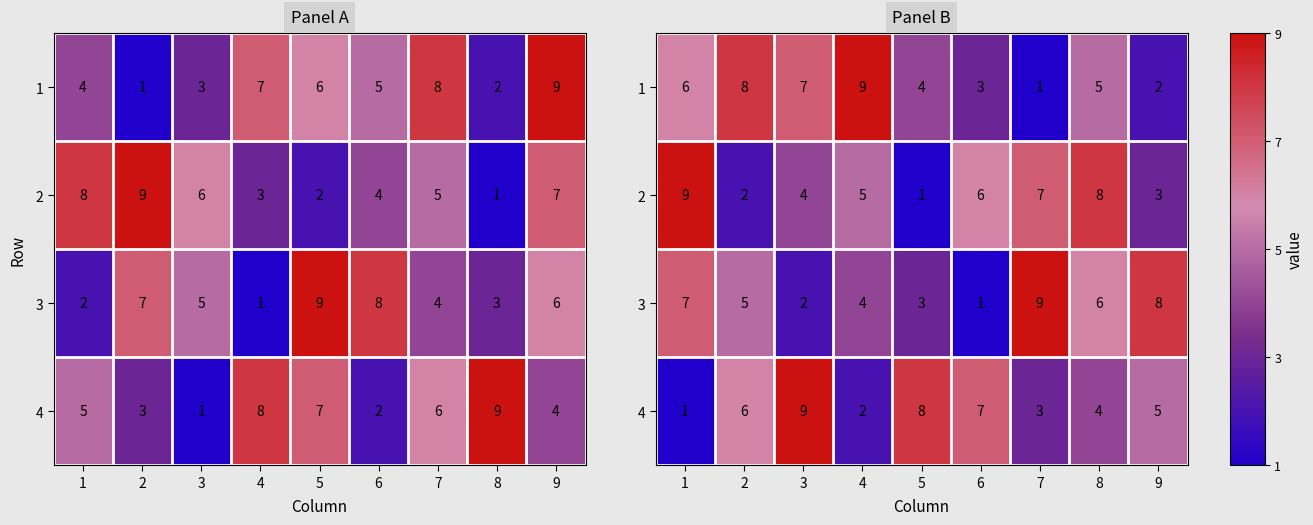

How many values in the 1 series are below 5?

4